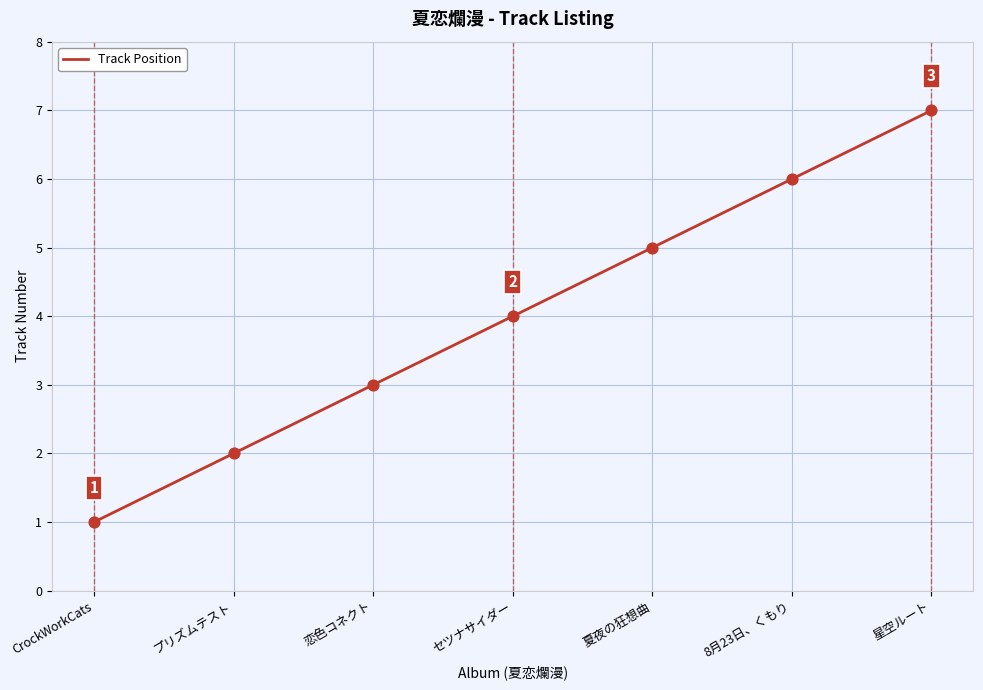

Between 夏夜の狂想曲 and 星空ルート, which is larger?

星空ルート